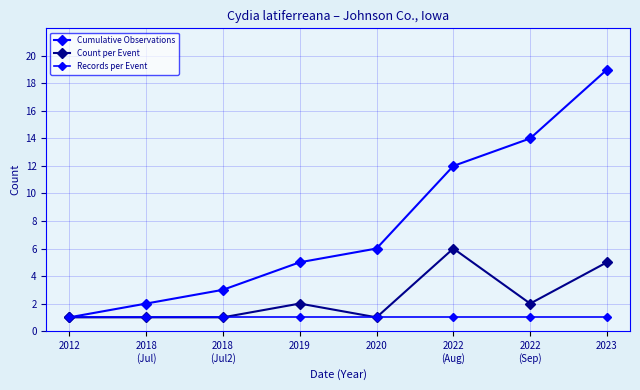

True or false: Records per Event and Count per Event cross at least once.

False